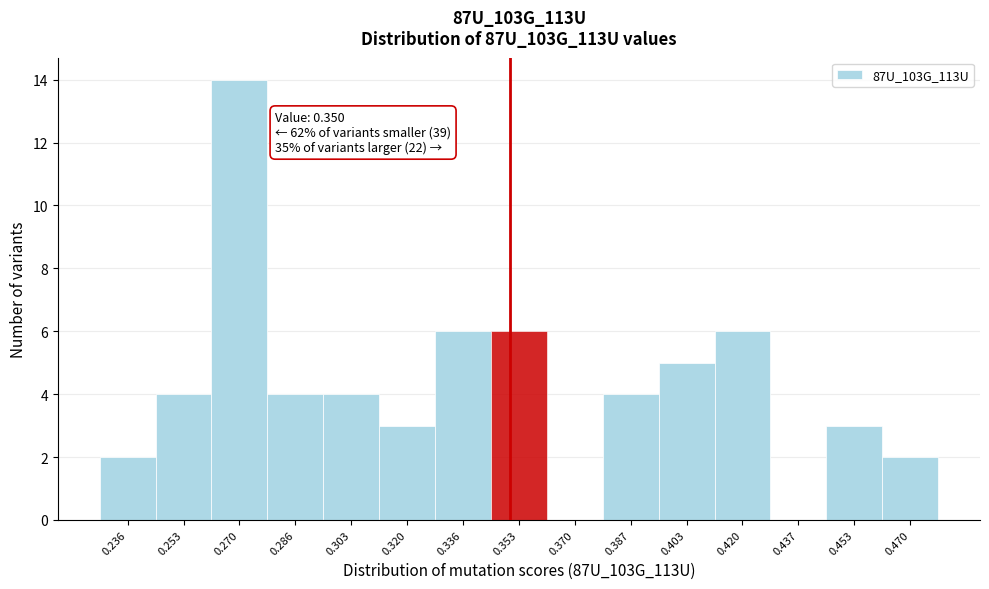

Which range on the x-axis has the tallest bar?

0.262 to 0.278